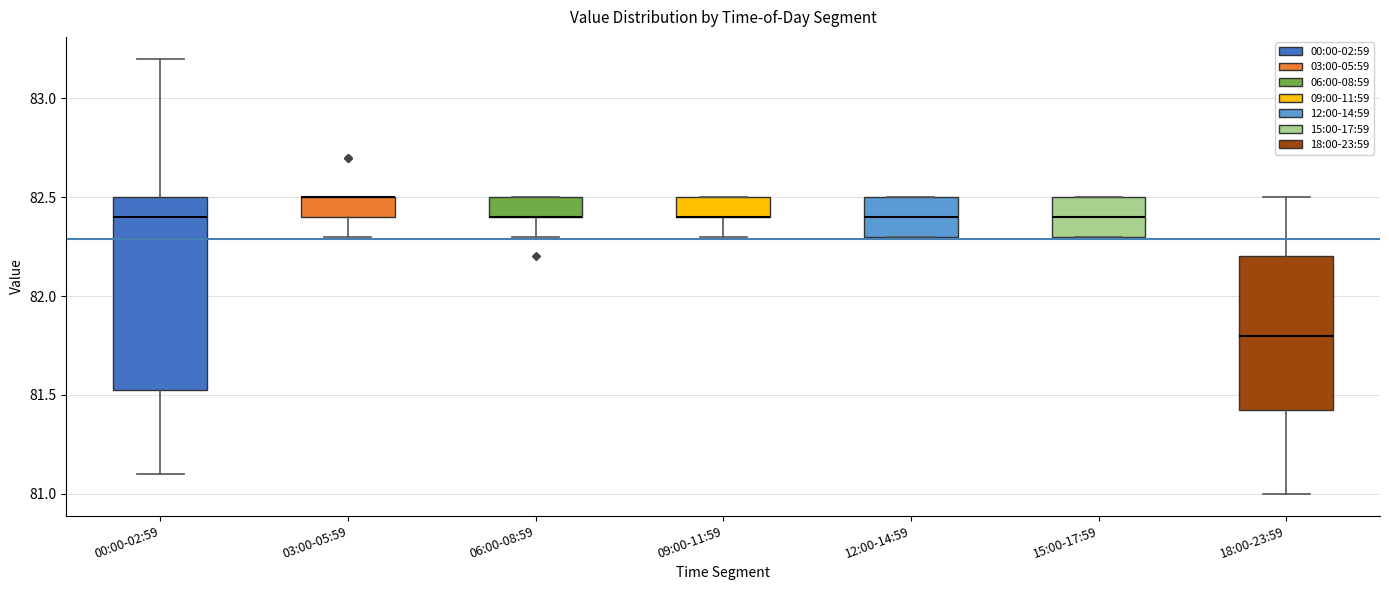

Reading left to right, transcribe this box plot: for each box, give where its median line is, the range the box spans, and where its two whiskers end, as read against the y-axis. The values are not printed on the chart, so give them approximately, as read against the axis.

00:00-02:59: median 82.40, box 81.55 to 82.50, whiskers 81.10 to 83.20
03:00-05:59: median 82.50 (drawn on the box's upper edge), box 82.40 to 82.50, whiskers 82.30 to 82.50
06:00-08:59: median 82.40 (drawn on the box's lower edge), box 82.40 to 82.50, whiskers 82.30 to 82.50
09:00-11:59: median 82.40 (drawn on the box's lower edge), box 82.40 to 82.50, whiskers 82.30 to 82.50
12:00-14:59: median 82.40, box 82.30 to 82.50, whiskers 82.30 to 82.50
15:00-17:59: median 82.40, box 82.30 to 82.50, whiskers 82.30 to 82.50
18:00-23:59: median 81.80, box 81.45 to 82.20, whiskers 81.00 to 82.50